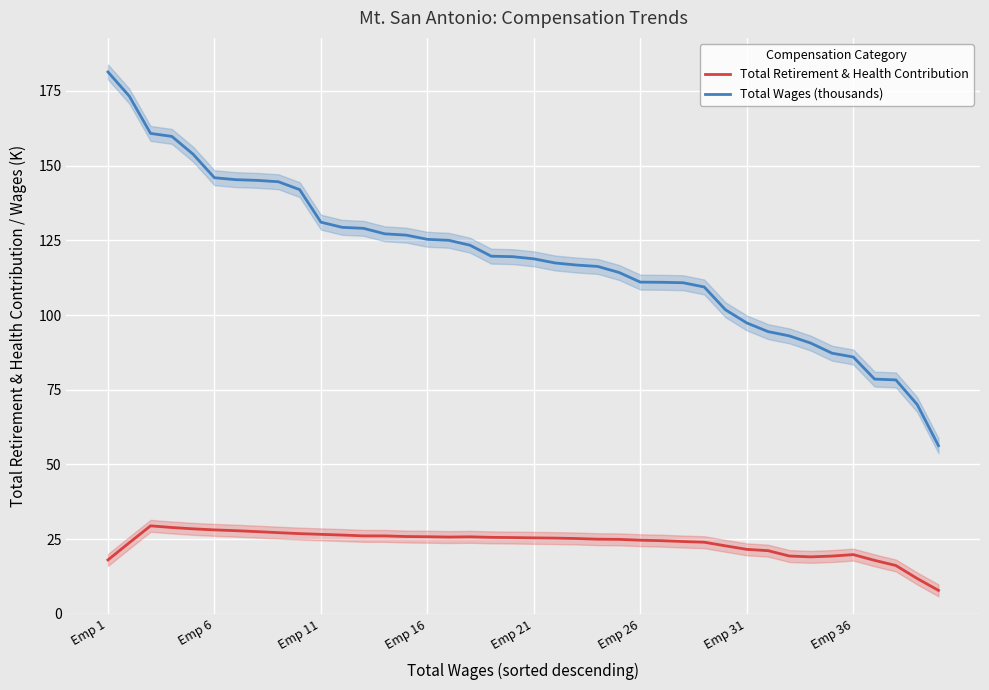

True or false: Total Retirement & Health Contribution and Total Wages (thousands) intersect in this chart.

False